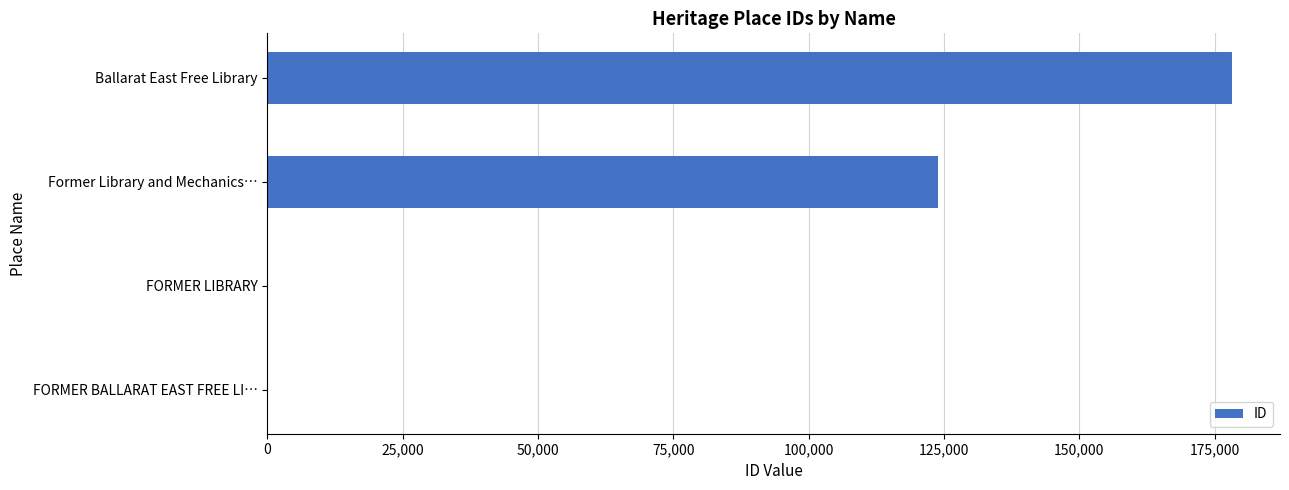

At which category does the chart reach its peak across all series?

Ballarat East Free Library